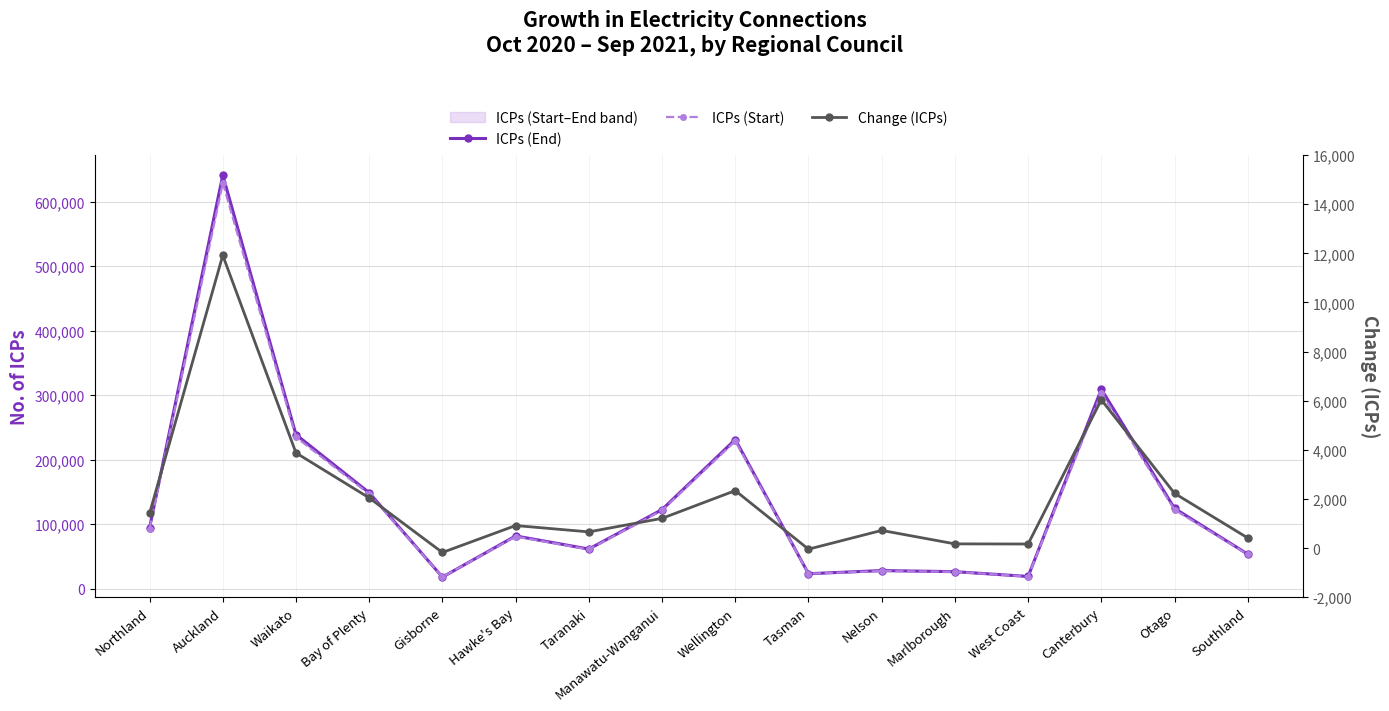

Is the value of ICPs (Start) at Manawatu-Wanganui greater than the value of Change (ICPs) at Tasman?

Yes